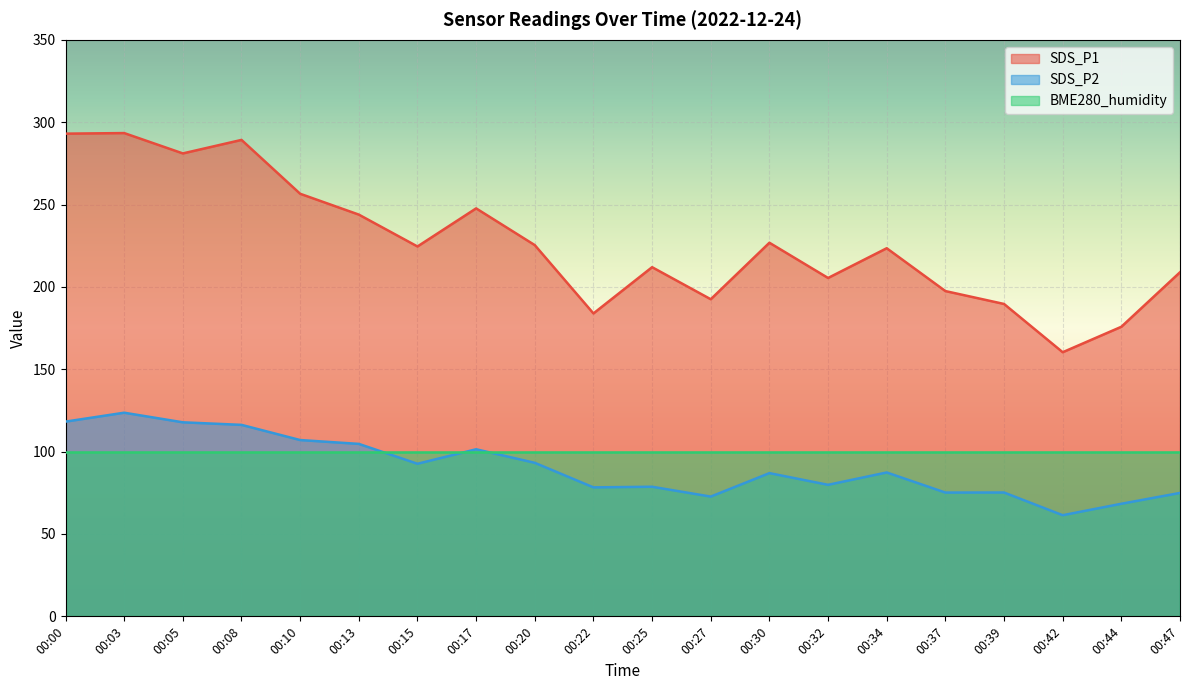

Is it true that SDS_P2 equals 126.5 at 00:39?

False